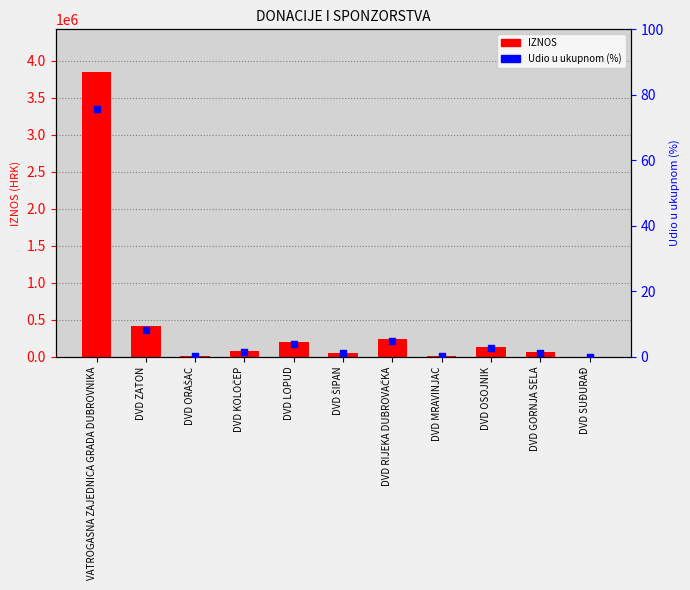

What is the total value across all series at DVD LOPUD?

200003.9